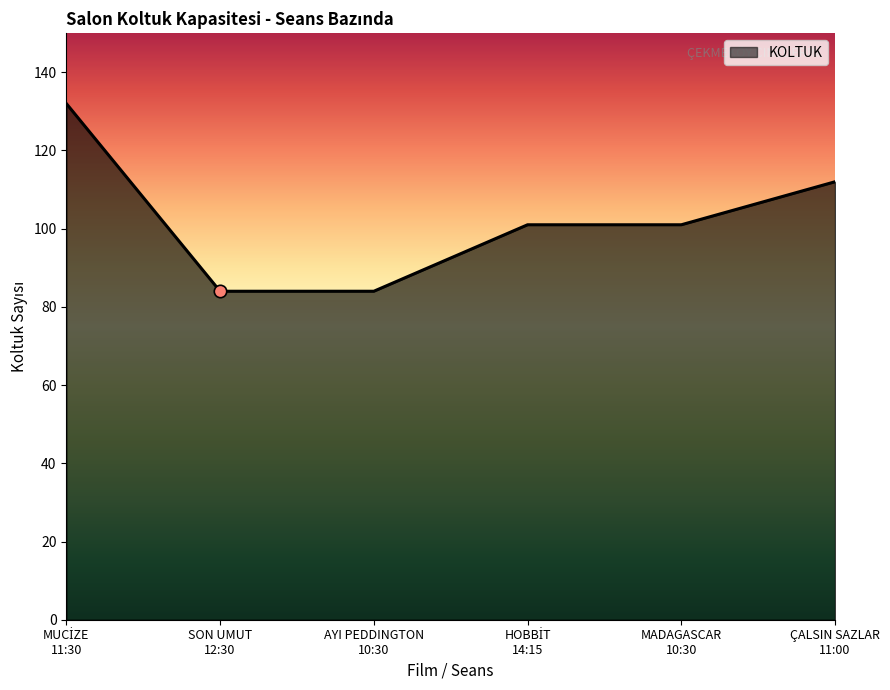

What is the ratio of the value at ÇALSIN SAZLAR
11:00 to the value at AYI PEDDINGTON
10:30?

1.3